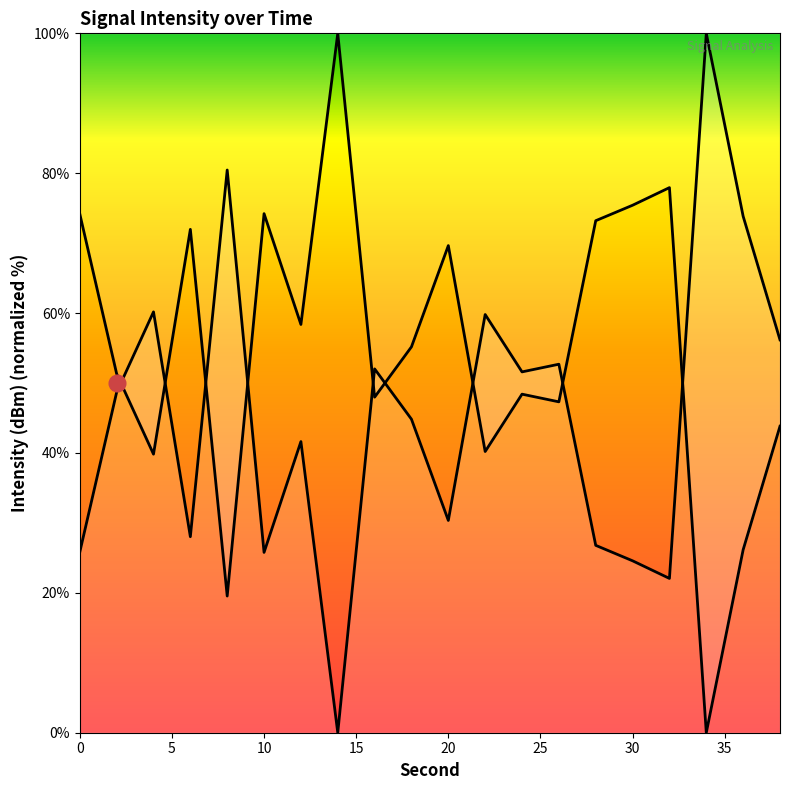

What is the difference between the maximum and minimum values?

100.0